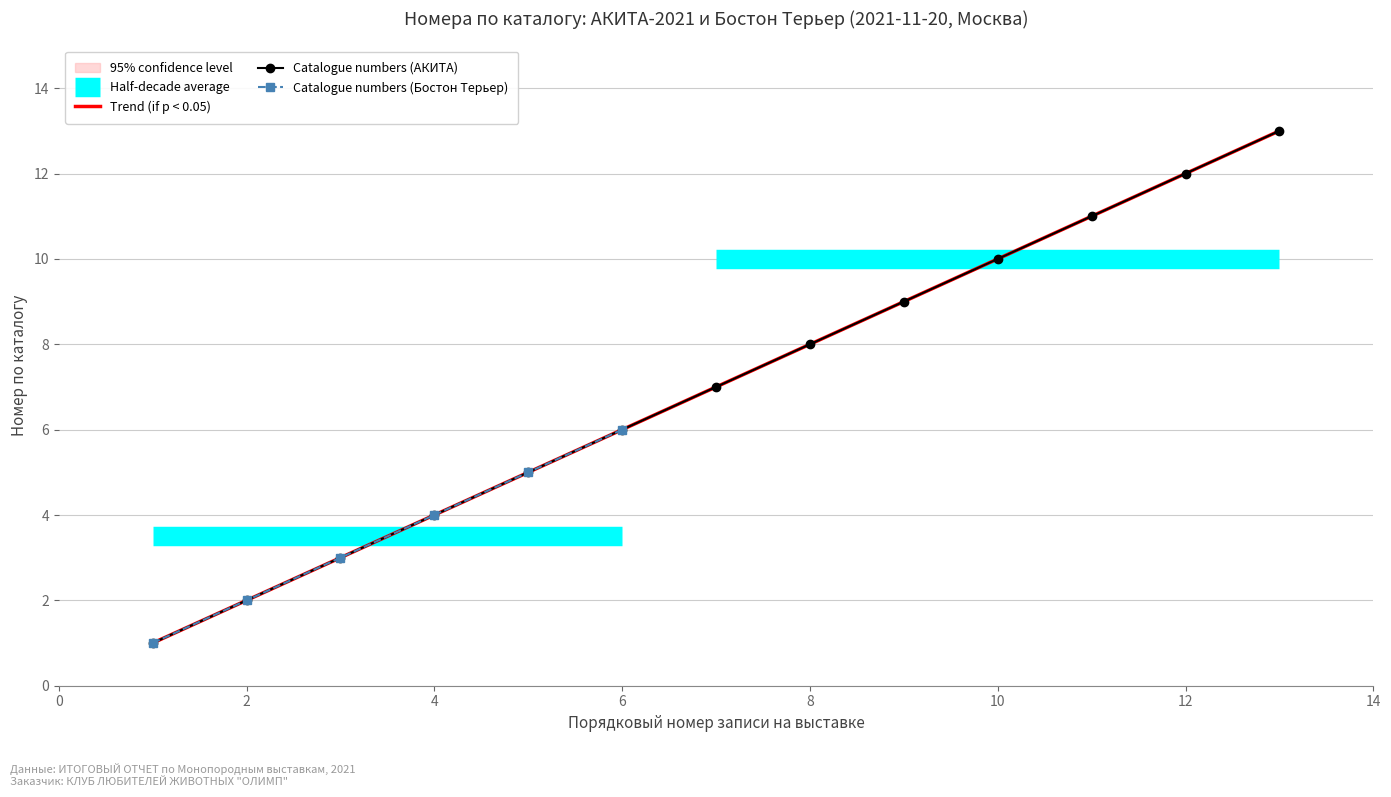

What is the ratio of the value at АКИТА-9 to the value at БОСТОН-3?

3.0